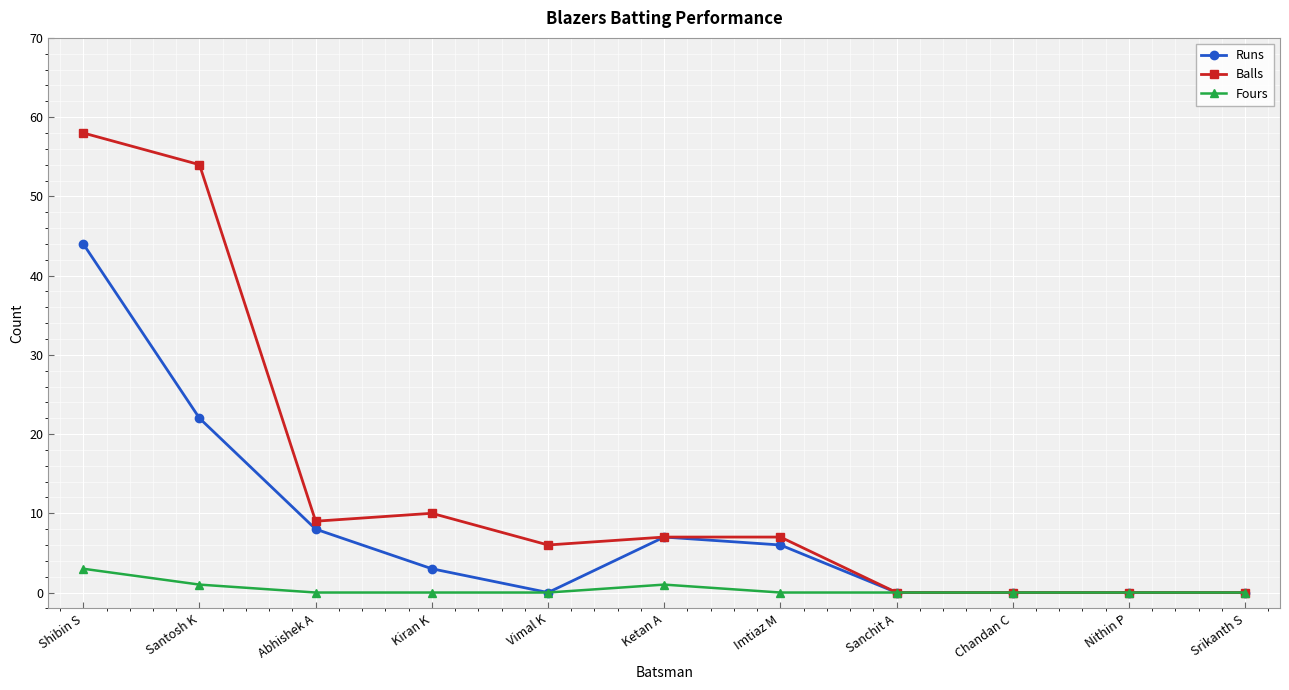

Reading left to right, transcribe all the data shown in this chart.

Runs: 44	22	8	3	0	7	6	0	0	0	0
Balls: 58	54	9	10	6	7	7	0	0	0	0
Fours: 3	1	0	0	0	1	0	0	0	0	0